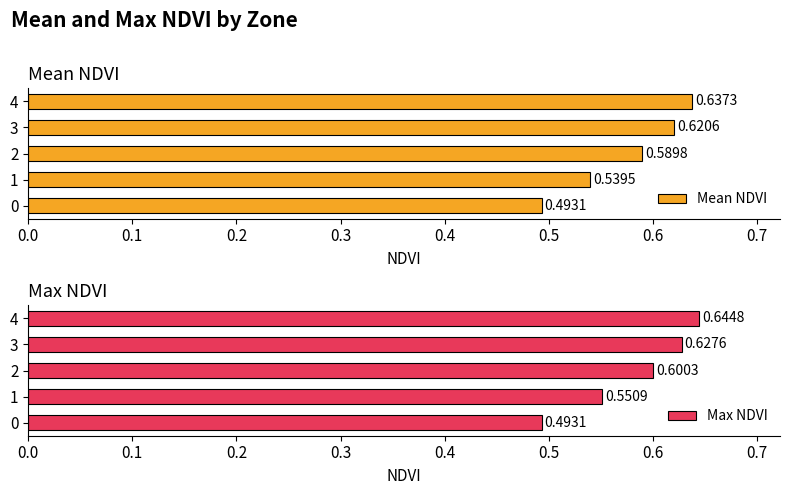

List the series in order of their peak value, highest first.

Max NDVI, Mean NDVI